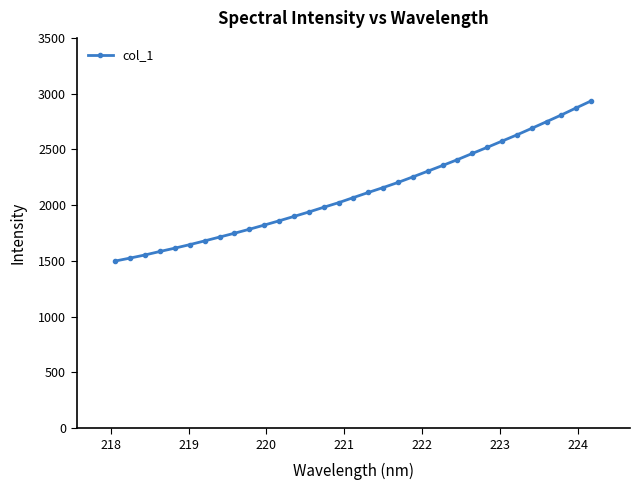

How many data points are above 2068?

17